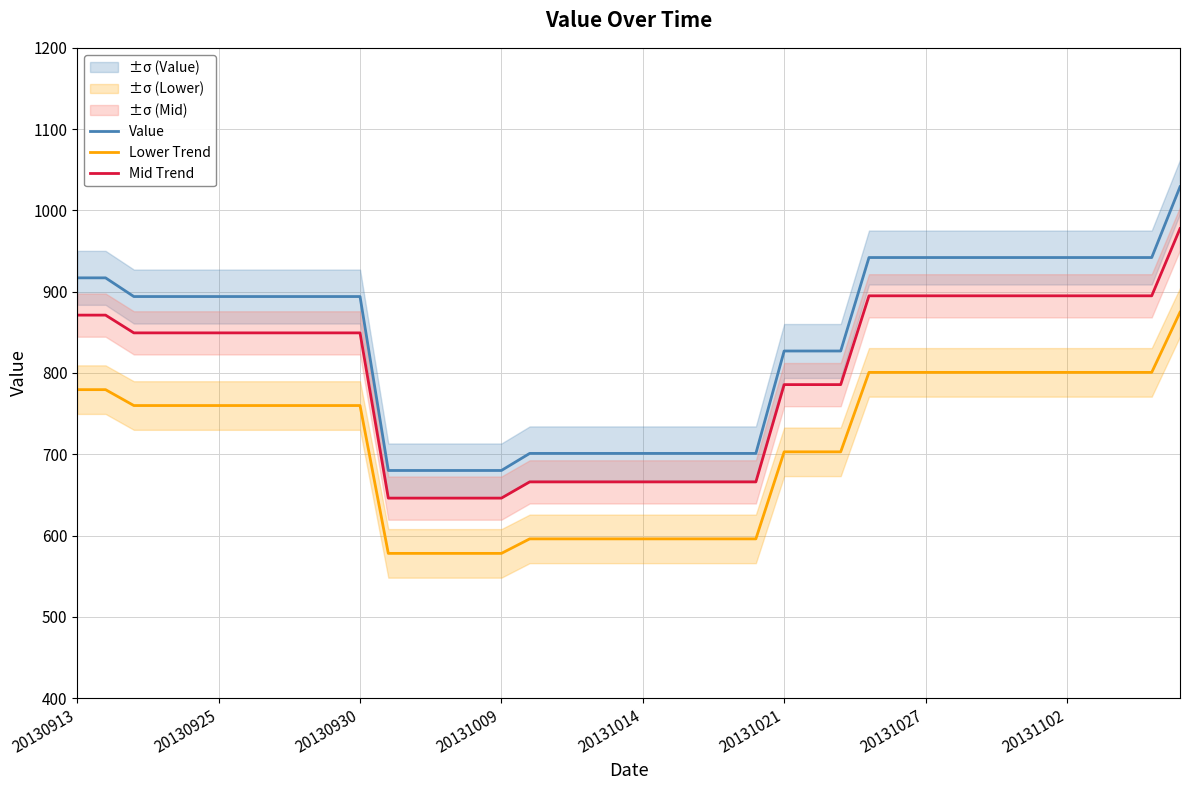

True or false: Mid Trend and Value cross at least once.

False